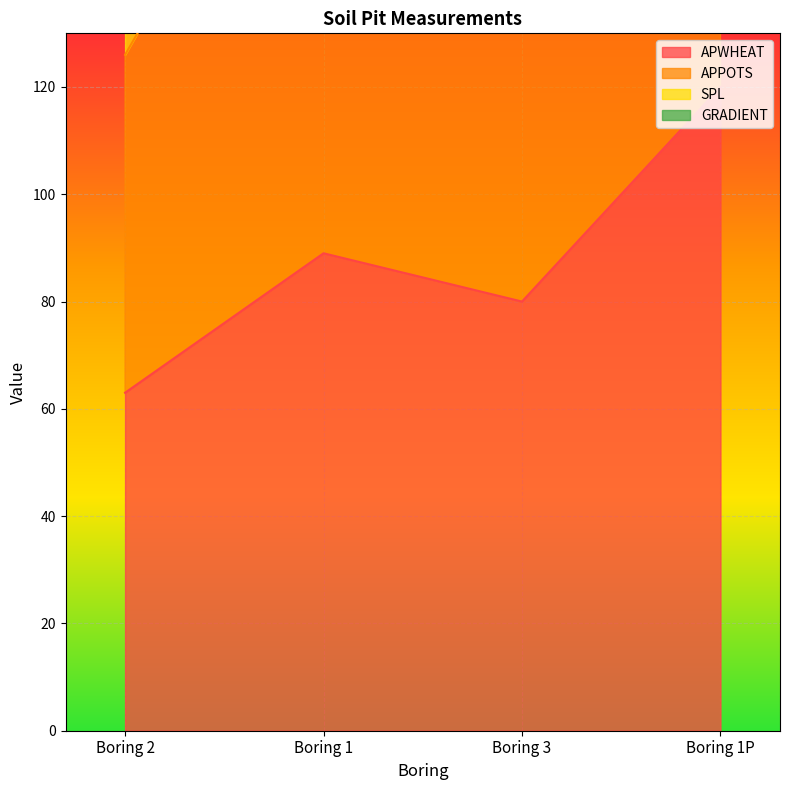

At which category does APPOTS reach its first local valley?

Boring 3